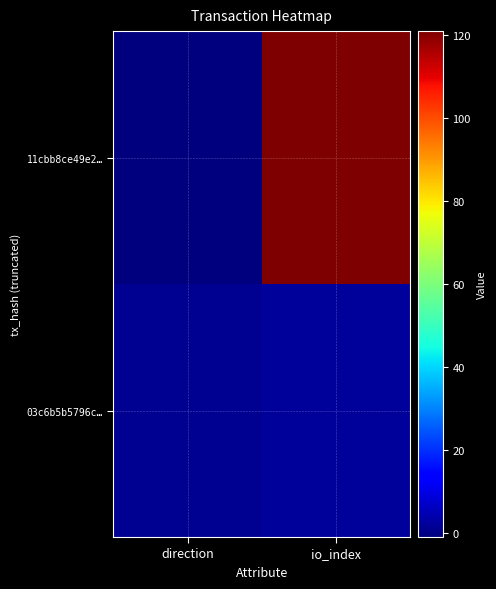

Which series has the largest range (max minus min)?

11cbb8ce49e2…